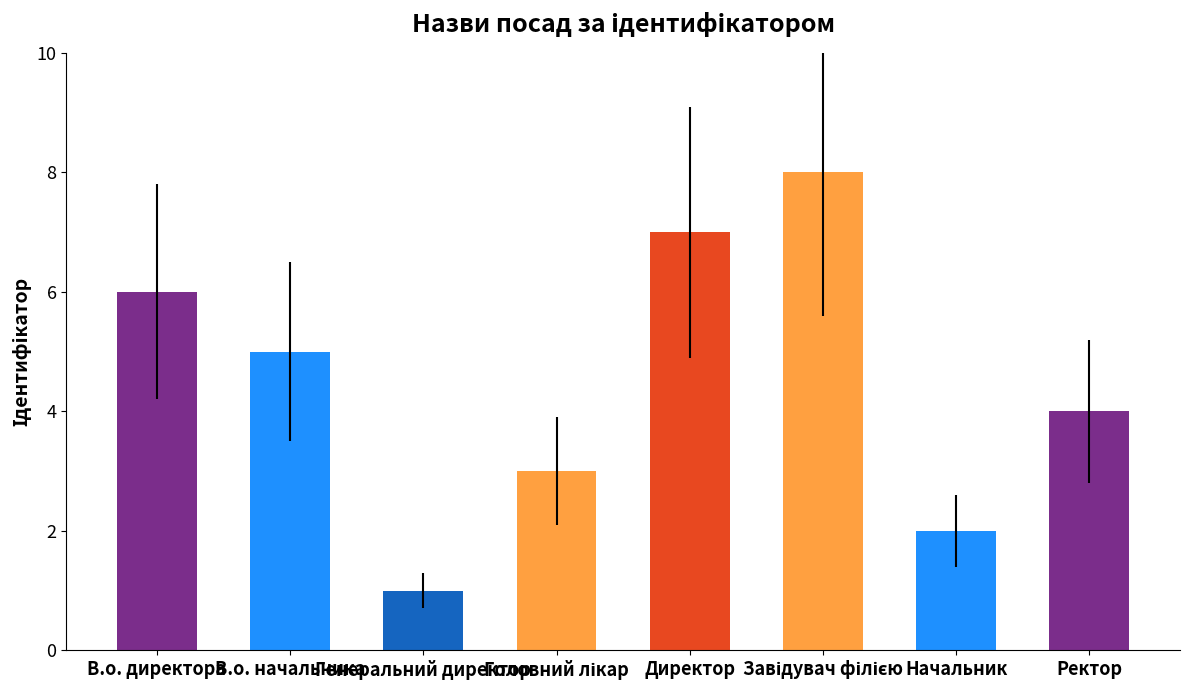

Count the values in the range 3 to 7.

5